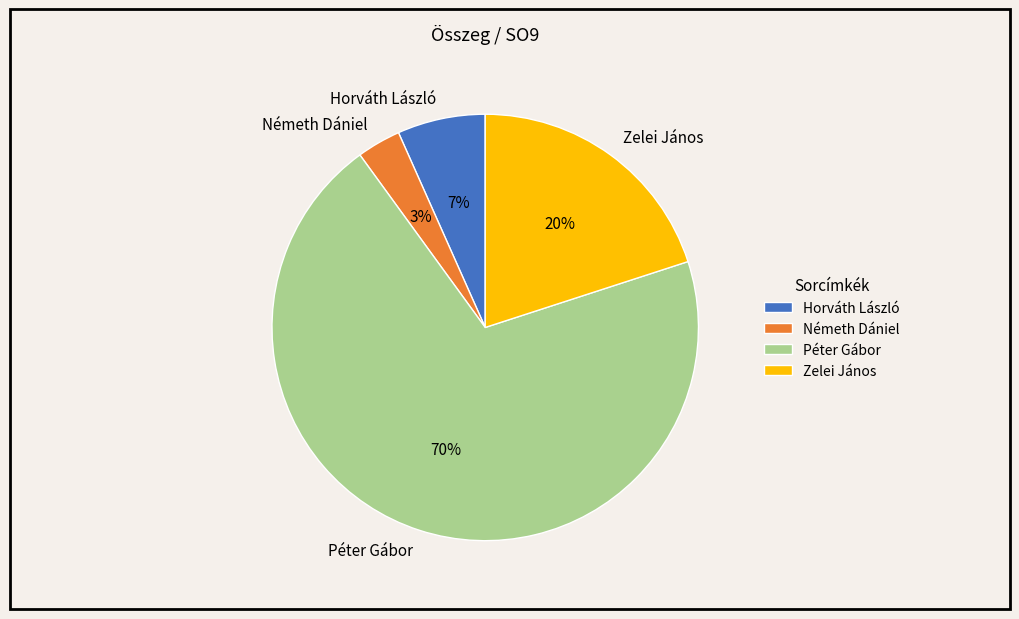

Is it true that Horváth László is 21% of the pie?

False